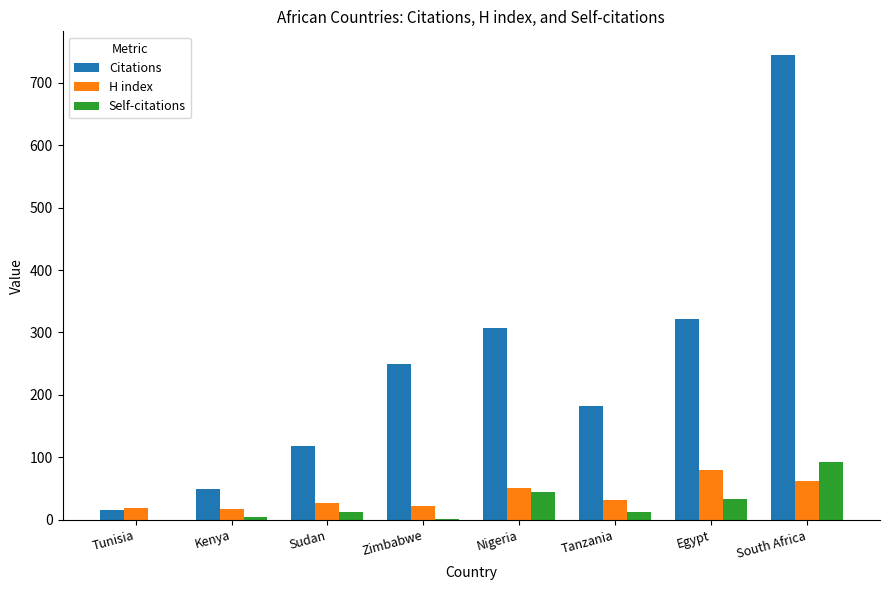

What is the total value across all series at Zimbabwe?

272